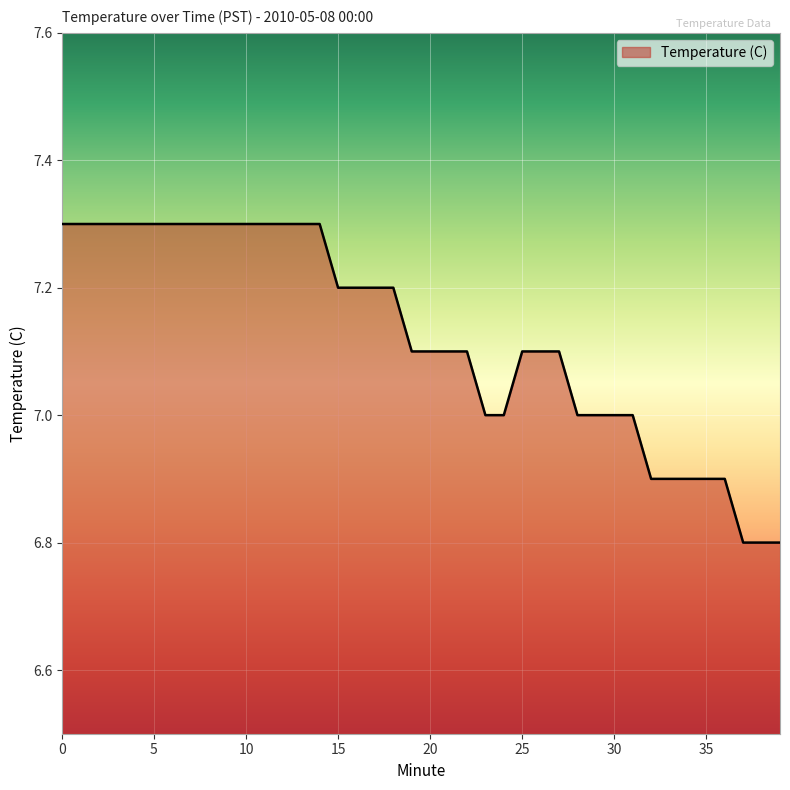

What is the maximum value shown in the chart?

7.3